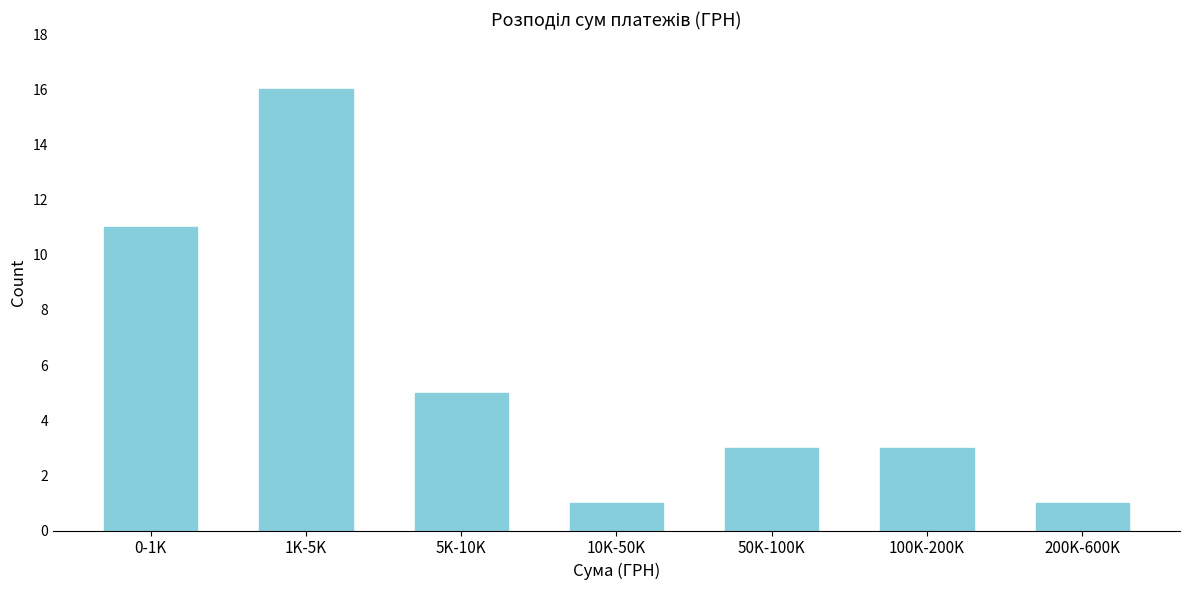

Reading left to right, extract all data points from this chart.

0-1K=11	1K-5K=16	5K-10K=5	10K-50K=1	50K-100K=3	100K-200K=3	200K-600K=1